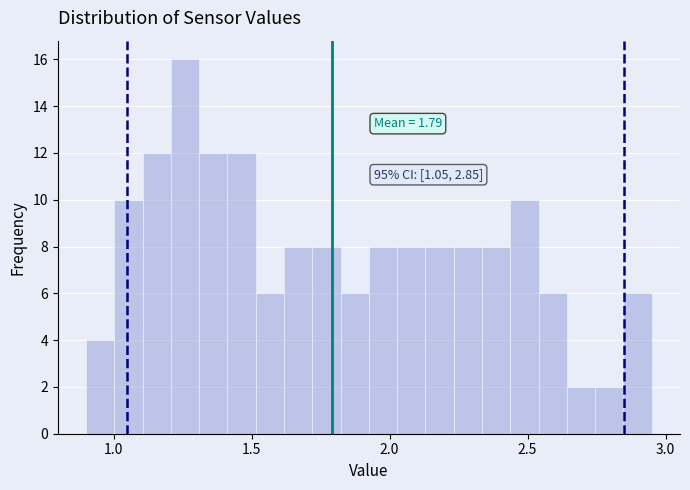

Read against the x-axis, roughly where is the centre of the tallest bar?

1.25